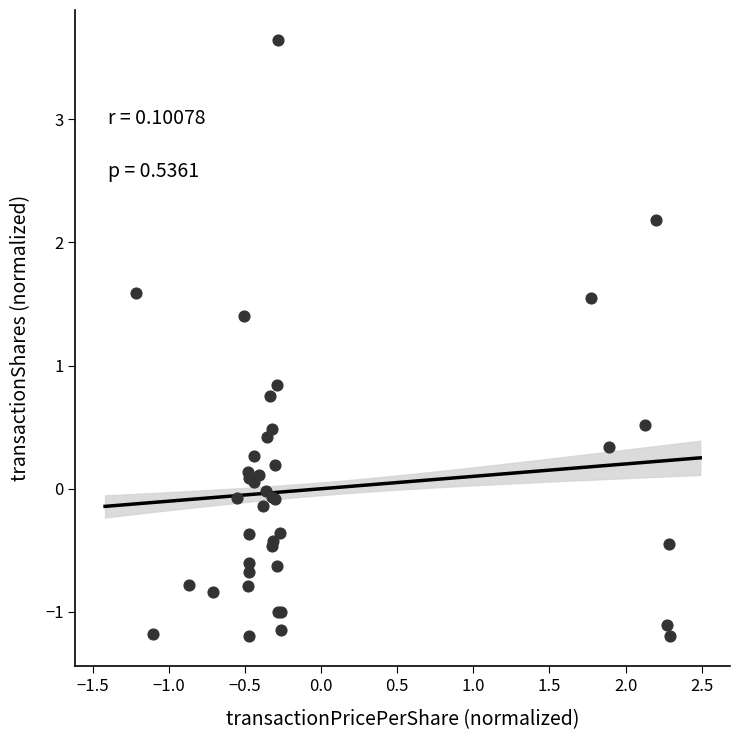

What Y value in the scatter plot is closest to 1?

0.8